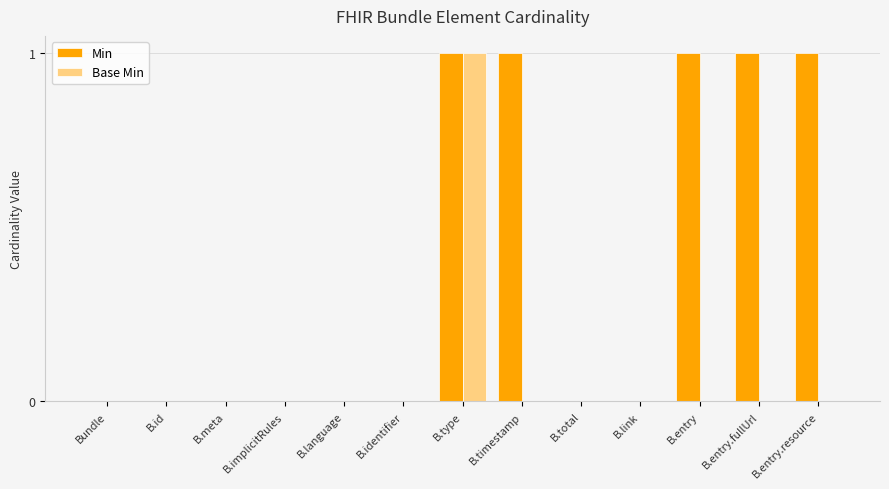

How many groups of bars are there?

13